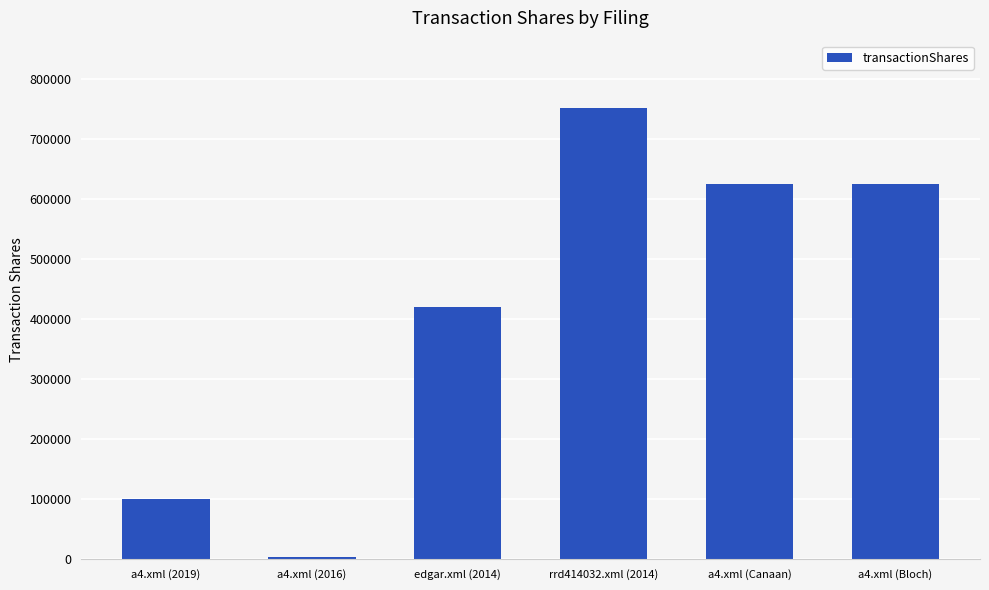

At which label is the value closest to 377122?

edgar.xml (2014)